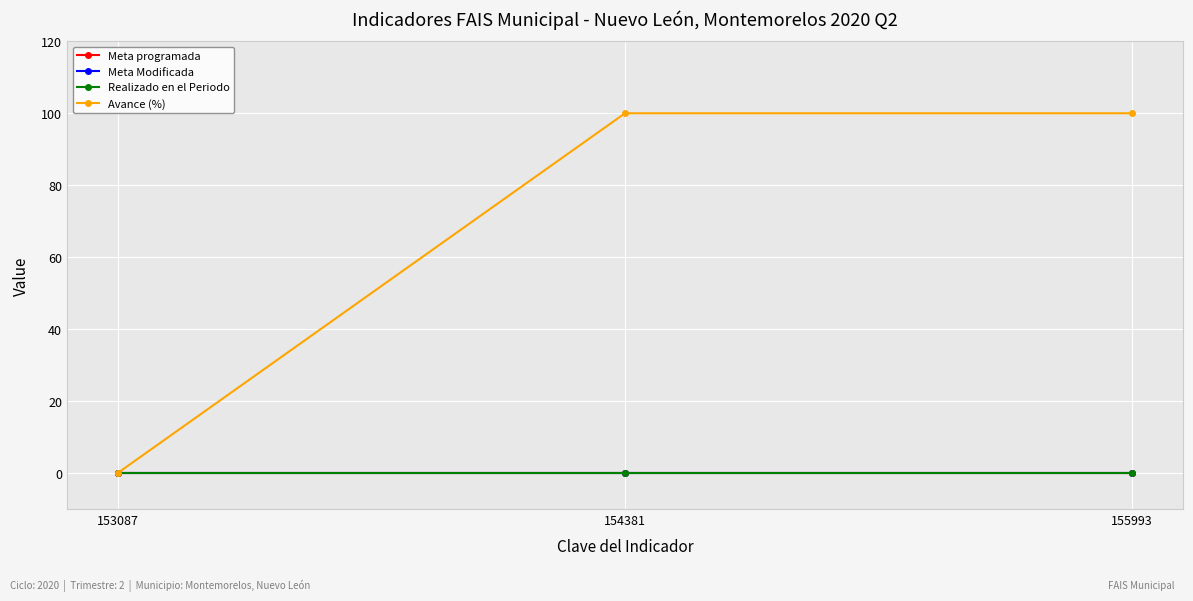

Where is Meta programada nearest to the value 0?

153087